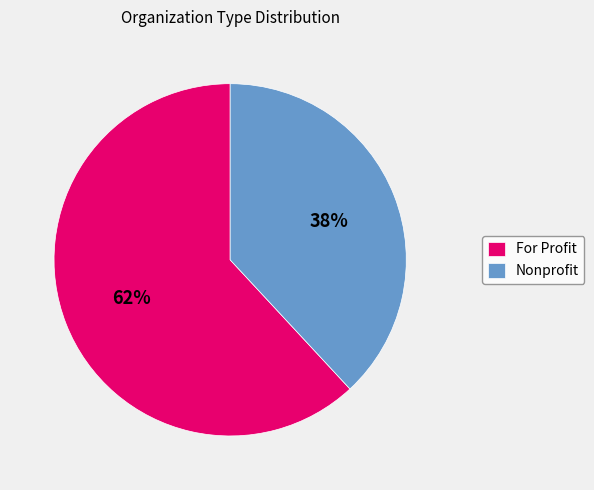

How many segments does this pie chart have?

2